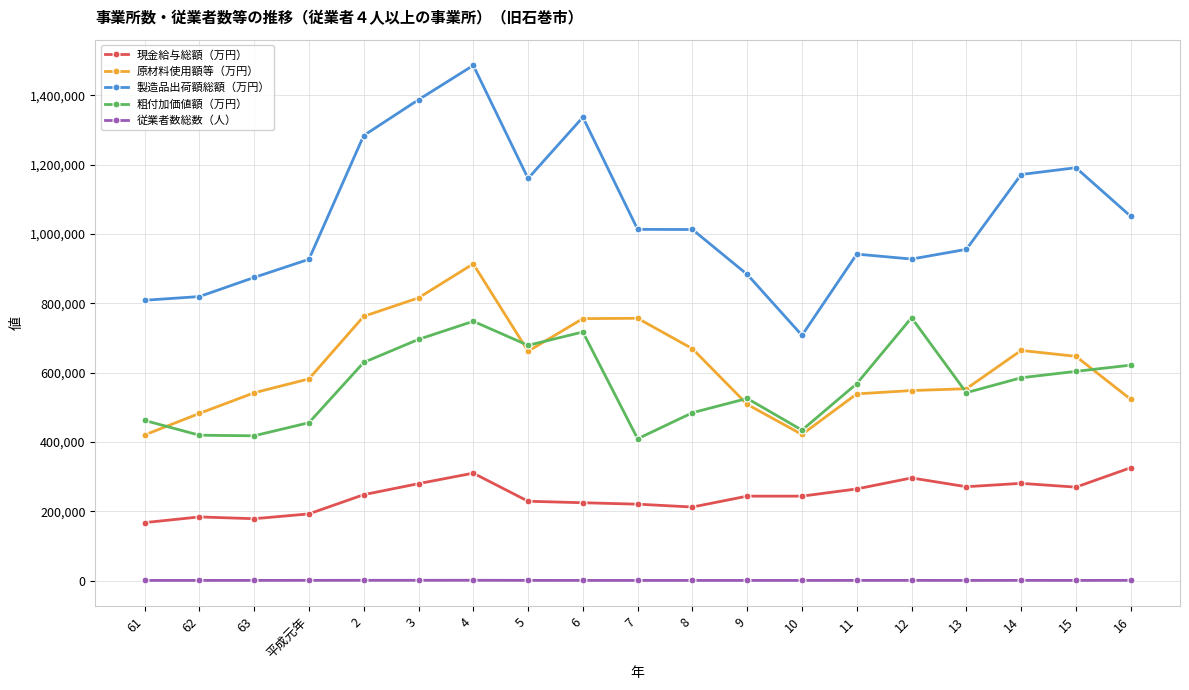

Is the value of 粗付加価値額（万円） at 4 greater than the value of 従業者数総数（人） at 12?

Yes